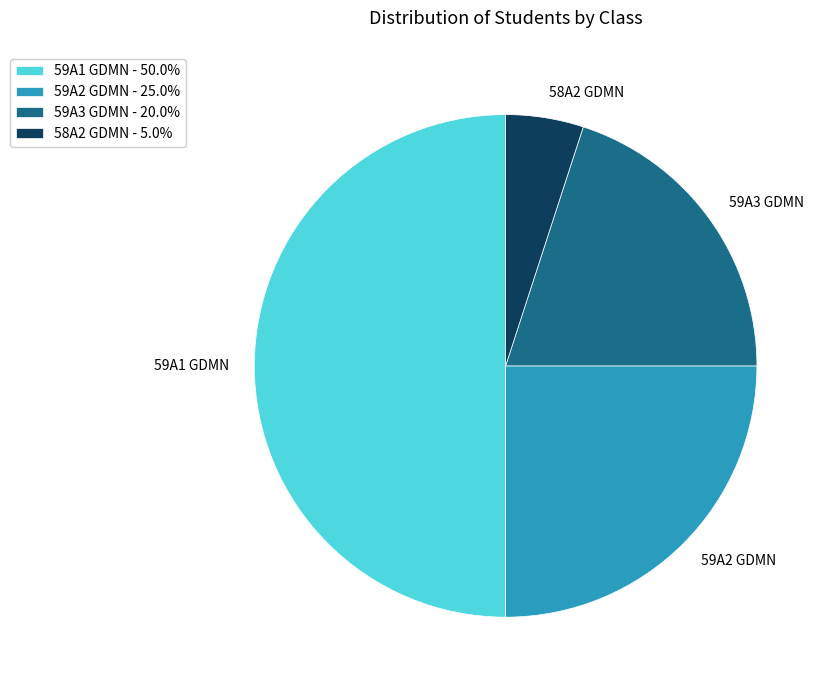

Does 59A2 GDMN represent more than half of the total?

No